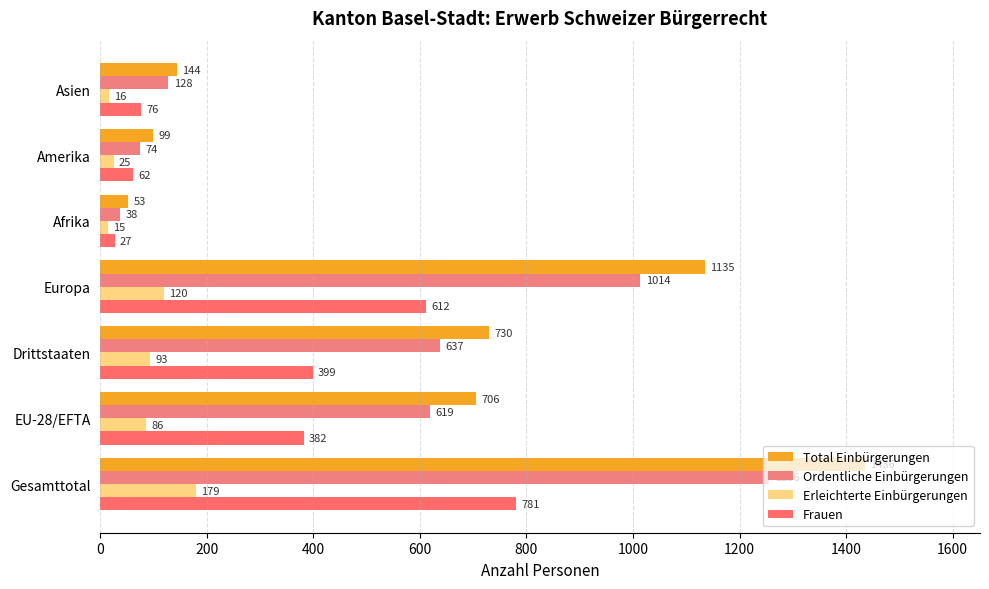

What is the average value of the Frauen series?

334